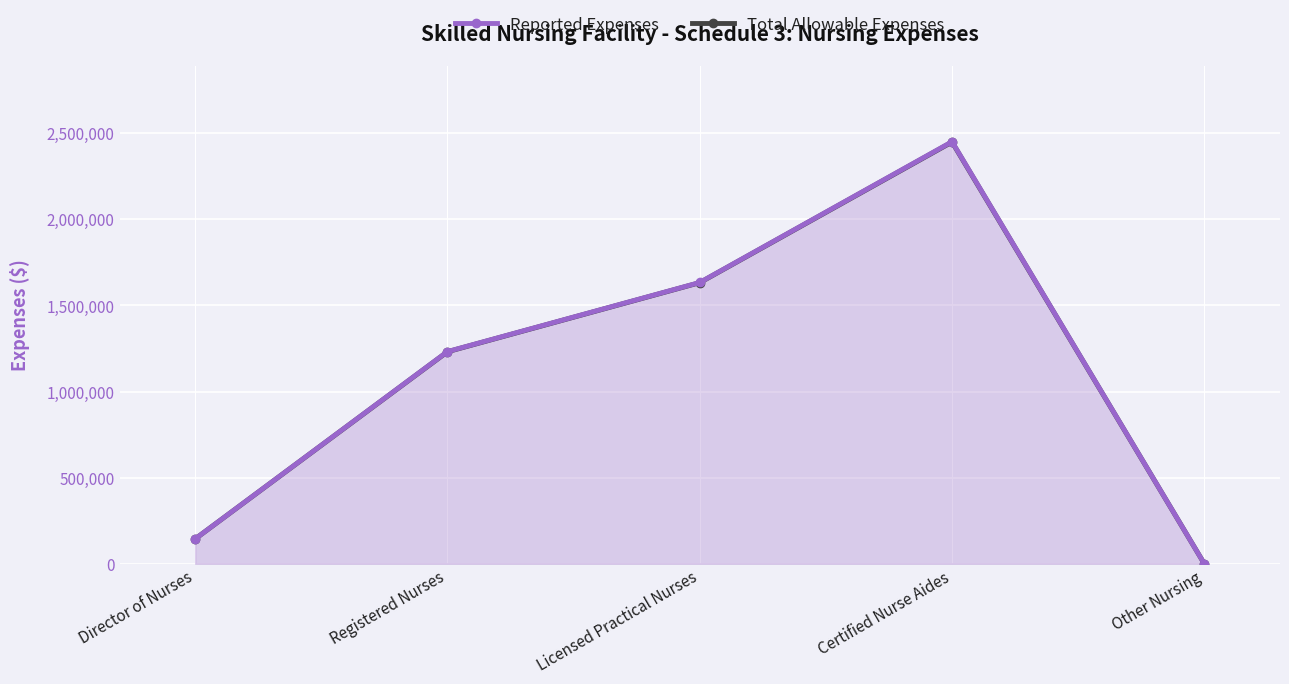

List the labels in order of Reported Expenses value, smallest first.

Other Nursing, Director of Nurses, Registered Nurses, Licensed Practical Nurses, Certified Nurse Aides